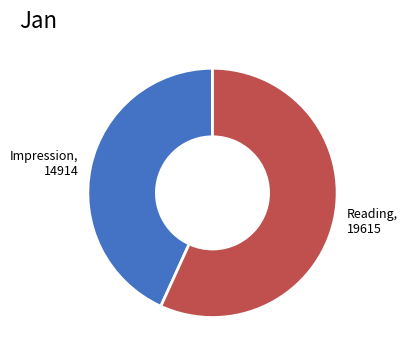

How many segments does this pie chart have?

2